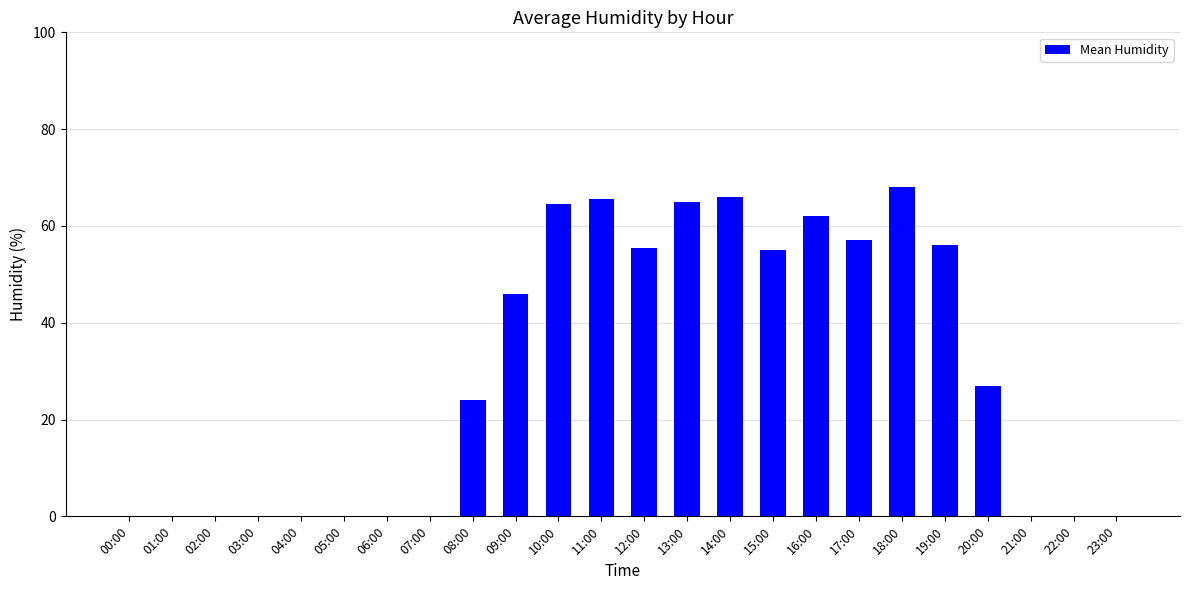

Where is the data nearest to the value 34?

20:00